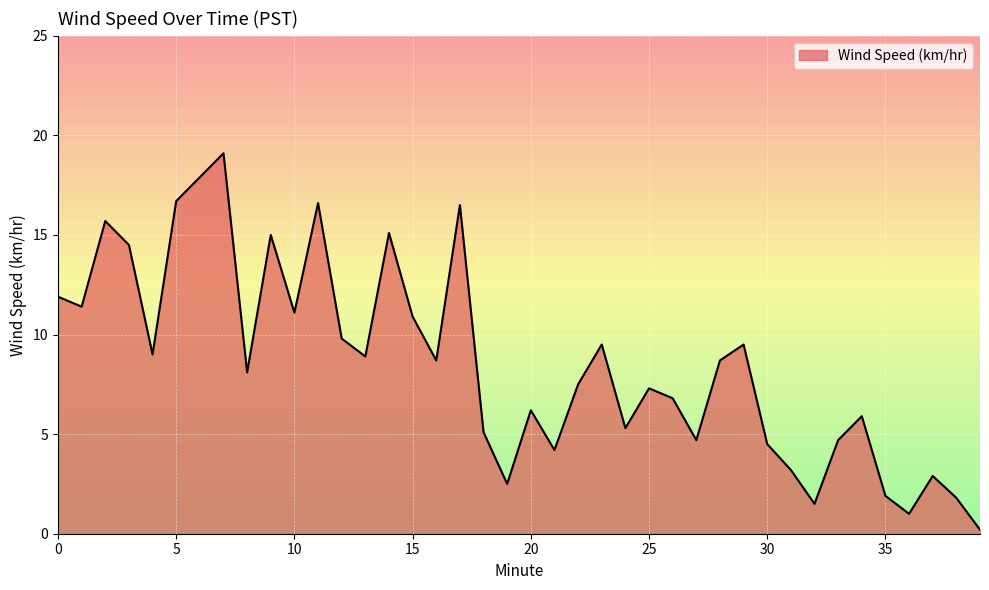

What is the difference between the maximum and minimum values?

18.9